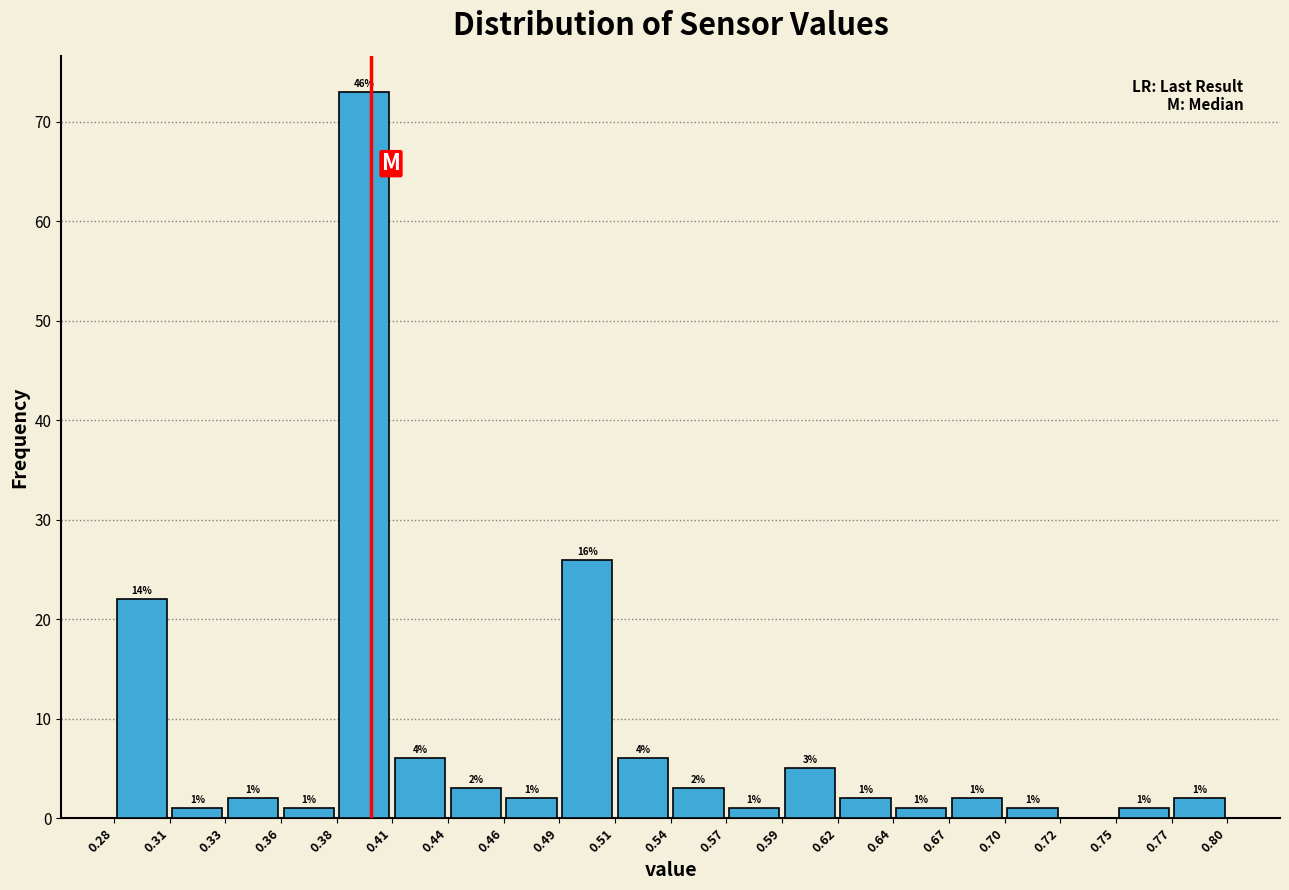

Over which range of the x-axis is the bar tallest?

0.38 to 0.41